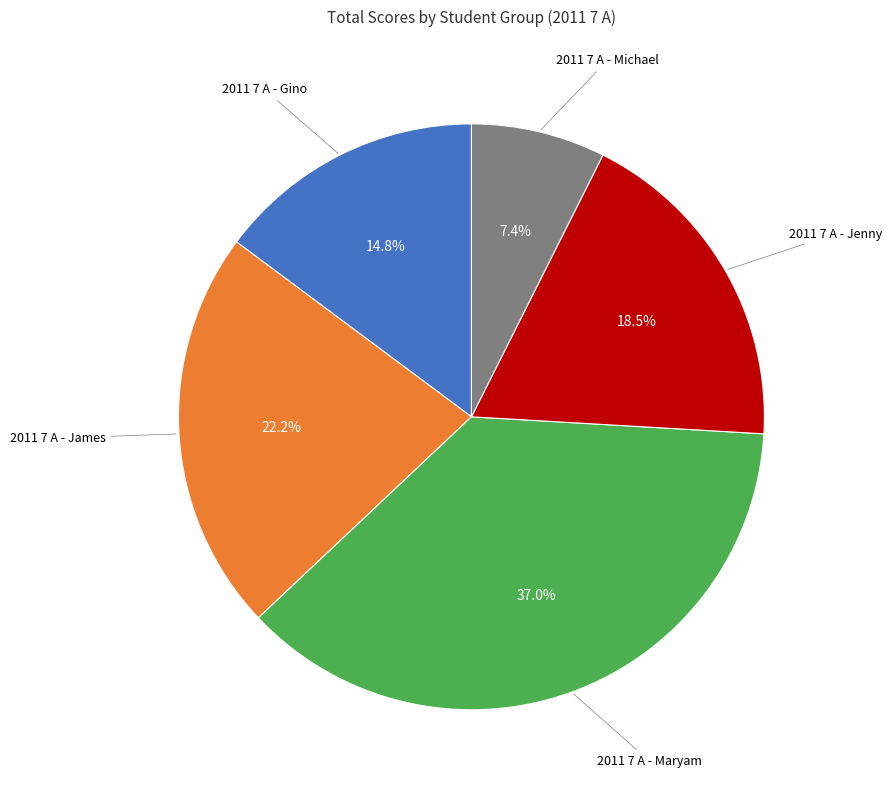

Is there any slice that represents more than half of the pie?

No